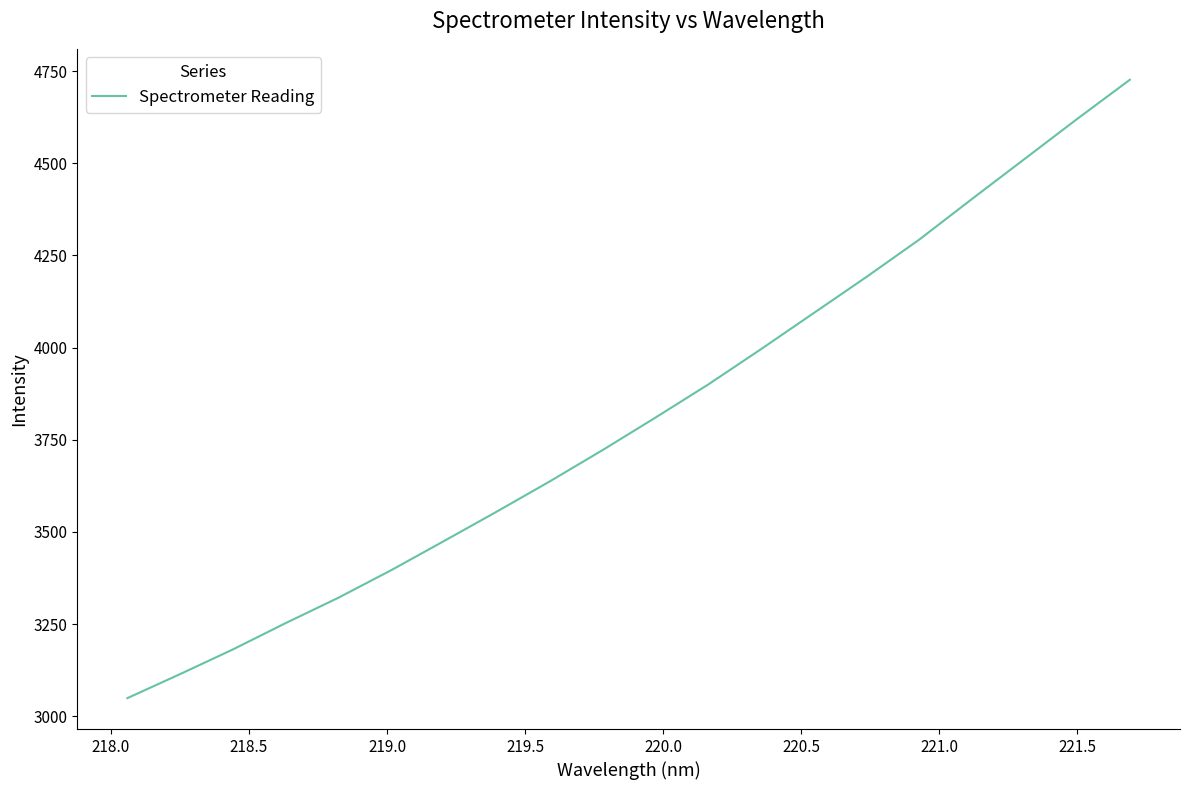

What is the smallest value displayed?

3049.0